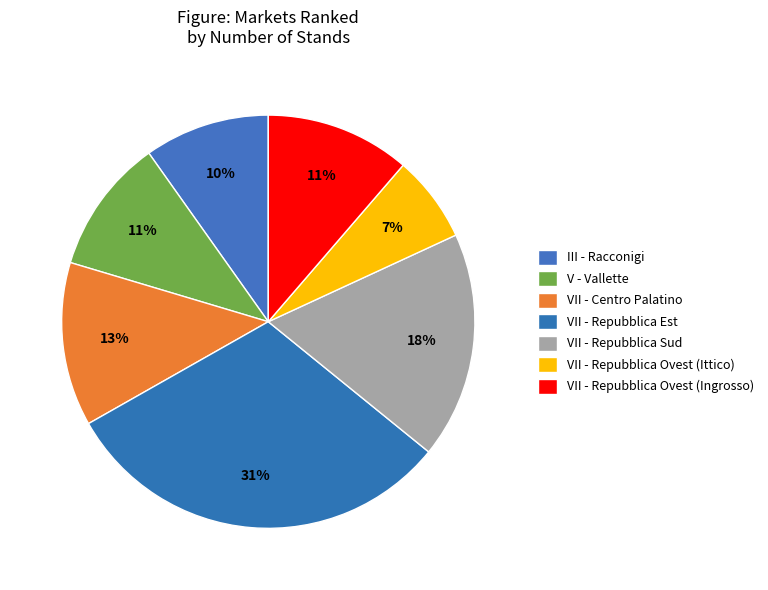

How many segments does this pie chart have?

7